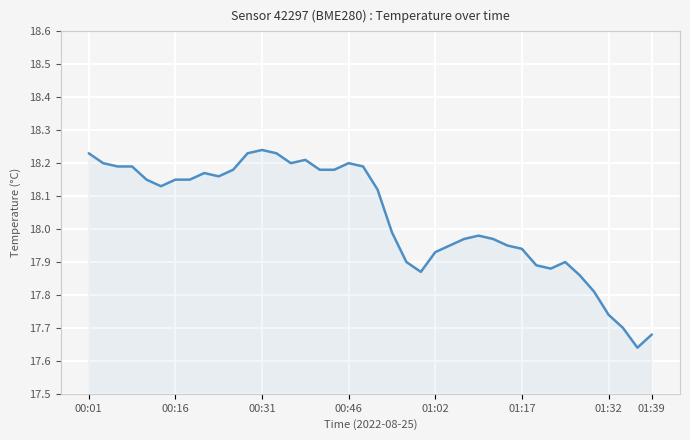

What is the difference between the maximum and minimum values?

0.6